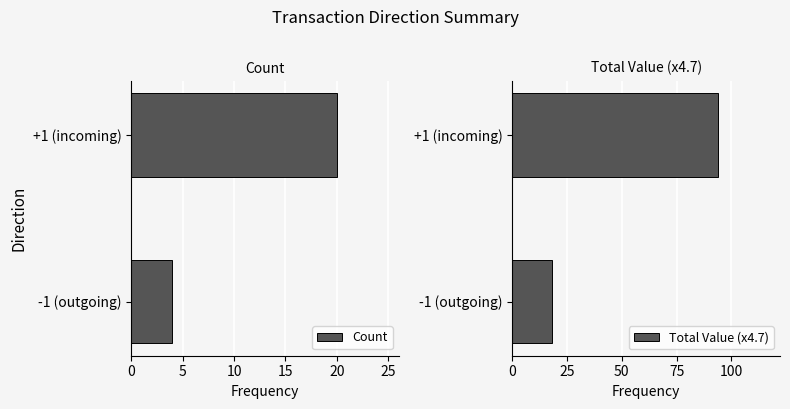

True or false: Count has a value of 13 at +1 (incoming).

False